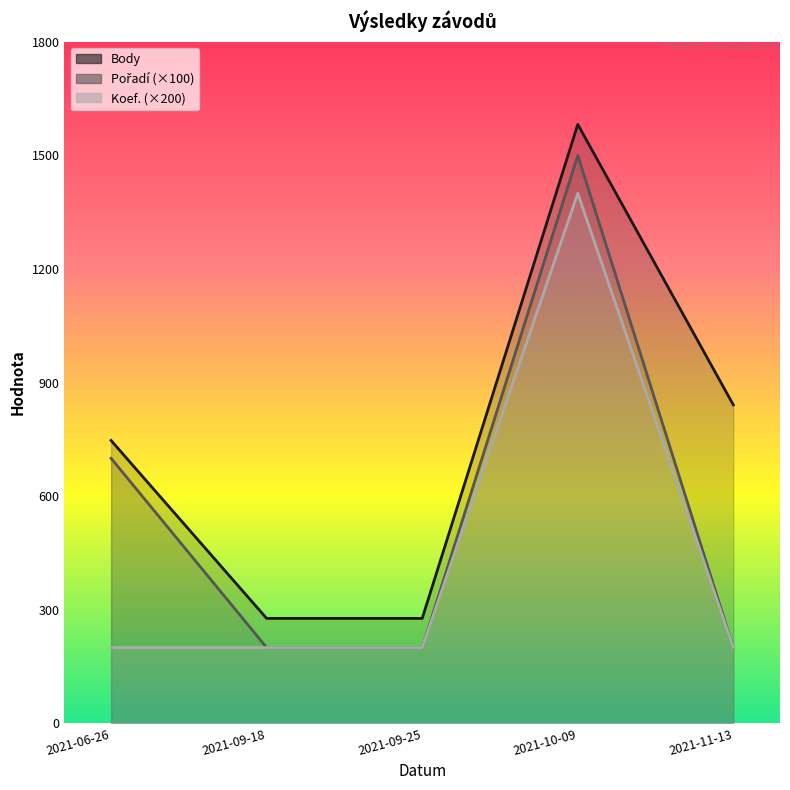

What is the label of the 1st point from the left?

2021-06-26